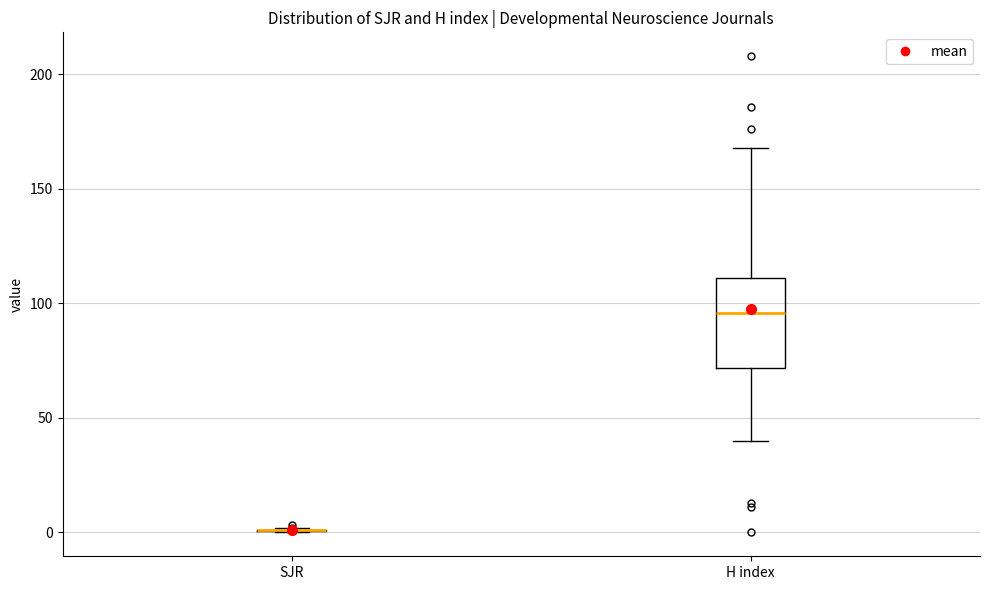

Reading left to right, transcribe this box plot: for each box, give where its median line is, the range the box spans, and where its two whiskers end, as read against the y-axis. The values are not printed on the chart, so give them approximately, as read against the axis.

SJR: box collapsed to a line at 0, whiskers 0 to 0
H index: median 95, box 70 to 110, whiskers 40 to 170